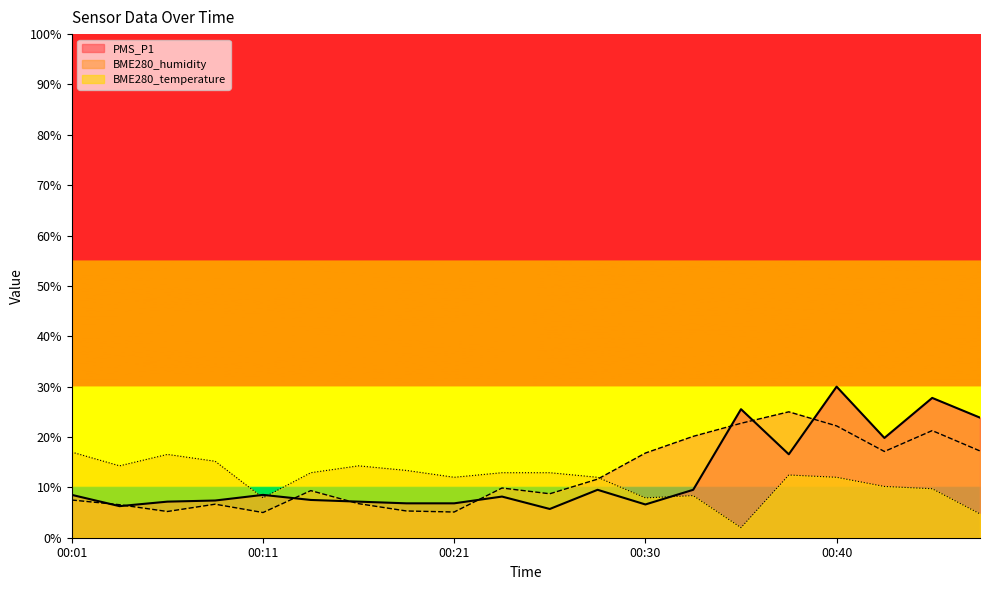

Is it true that PMS_P1 equals 10.6 at 00:13?

False